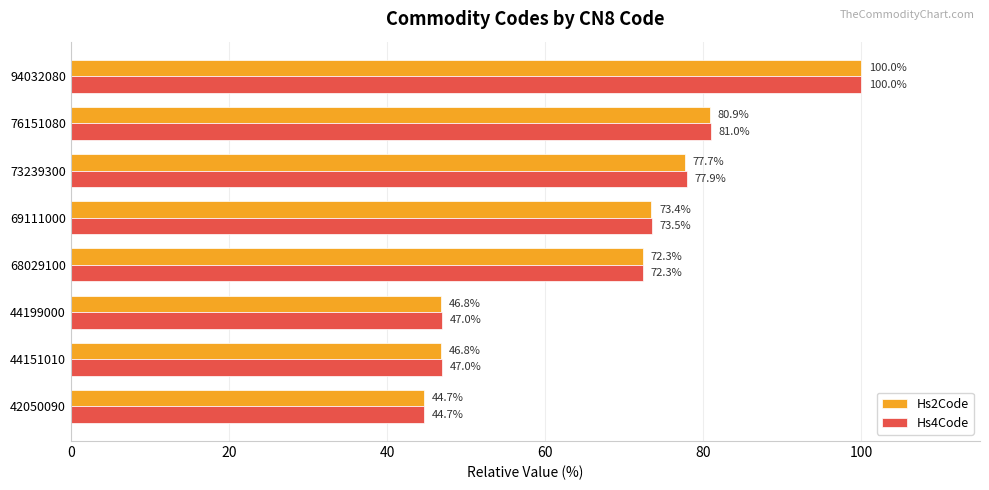

At which category is the sum across all series the highest?

94032080